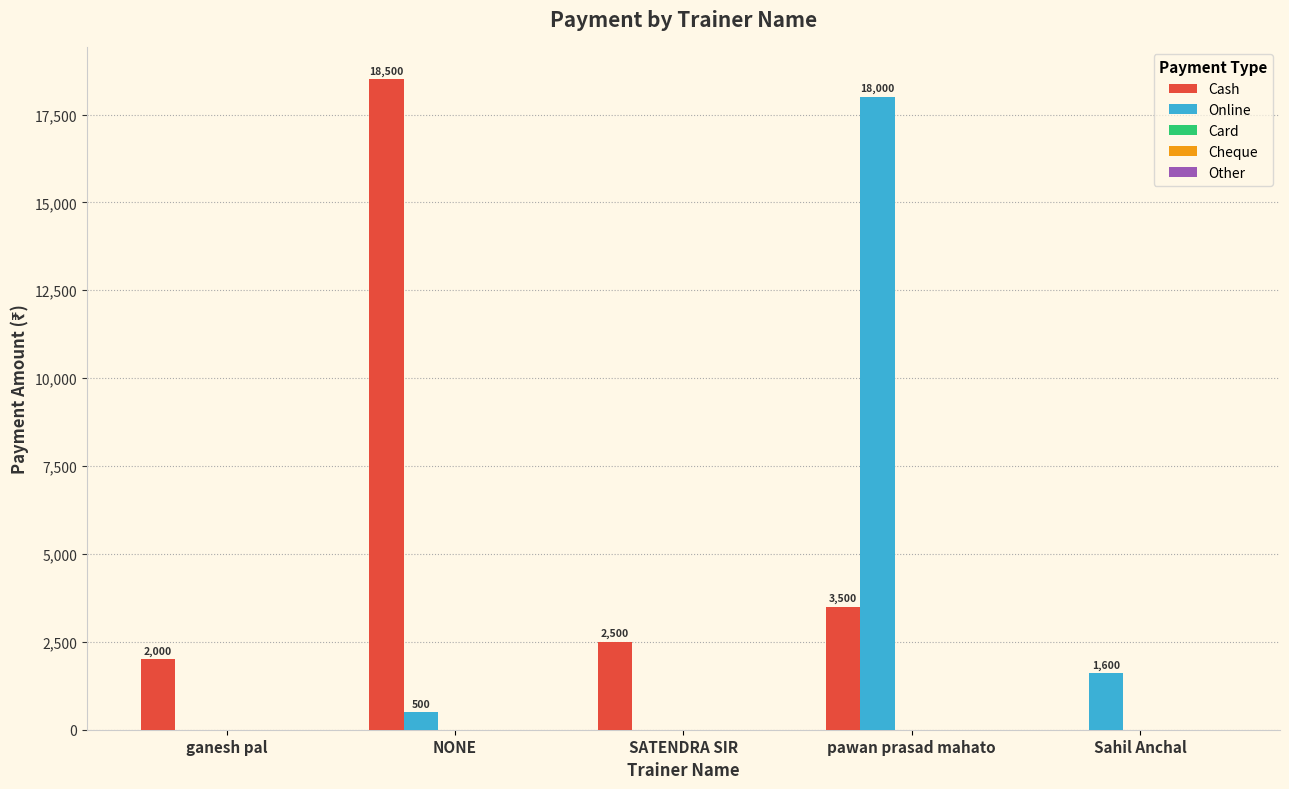

The value of Cash at ganesh pal is 2000. True or false?

True